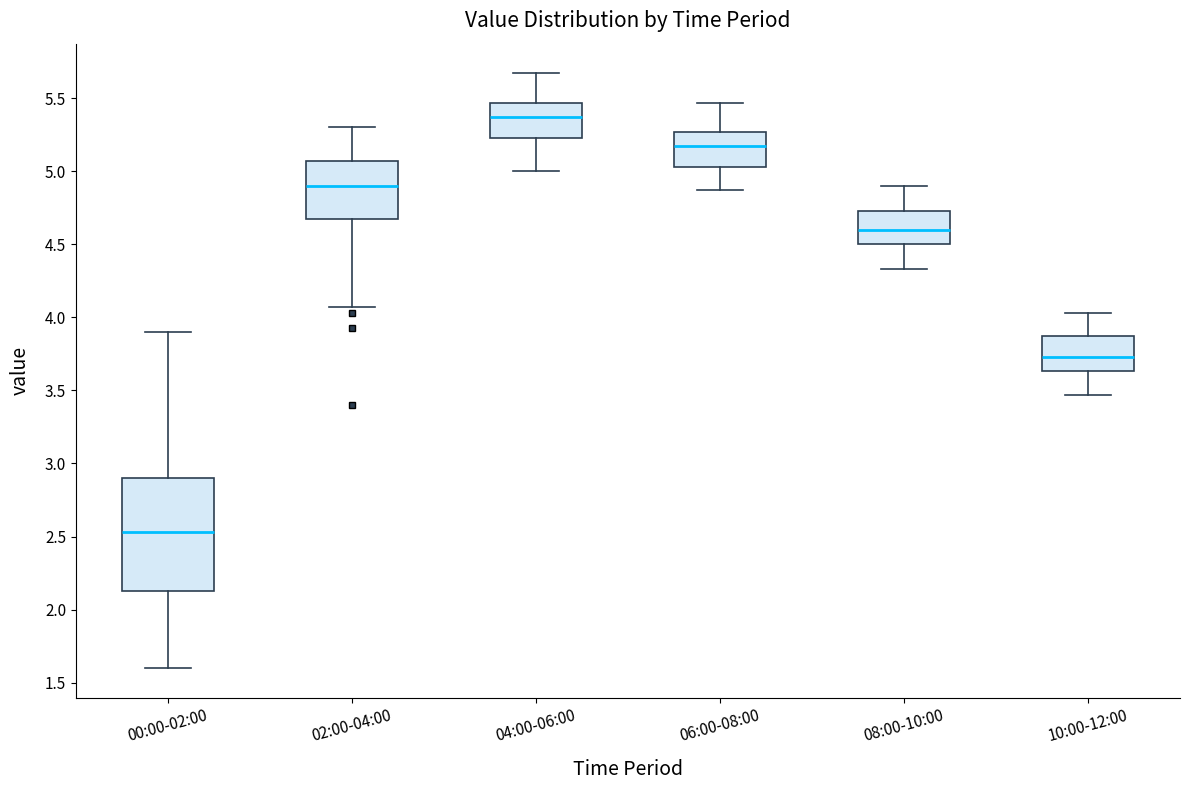

Reading left to right, read every box against the y-axis: the position of its median line, the range the box covers, and the ends of its whiskers. The values are not printed on the chart, so give them approximately, as read against the axis.

00:00-02:00: median 2.55, box 2.15 to 2.90, whiskers 1.60 to 3.90
02:00-04:00: median 4.90, box 4.65 to 5.05, whiskers 4.05 to 5.30
04:00-06:00: median 5.35, box 5.25 to 5.45, whiskers 5.00 to 5.65
06:00-08:00: median 5.15, box 5.05 to 5.25, whiskers 4.85 to 5.45
08:00-10:00: median 4.60, box 4.50 to 4.75, whiskers 4.35 to 4.90
10:00-12:00: median 3.75, box 3.65 to 3.85, whiskers 3.45 to 4.05